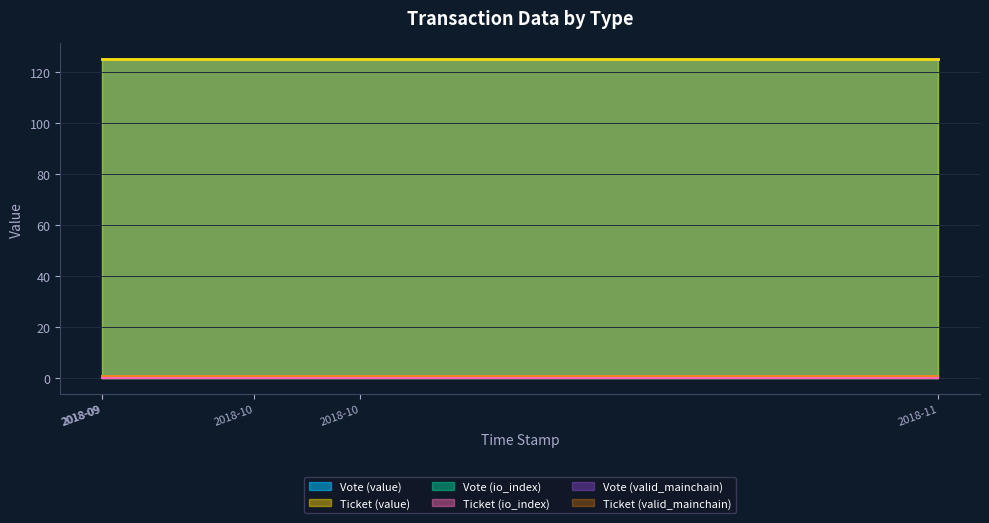

Which series has the widest spread of values?

Vote (value)